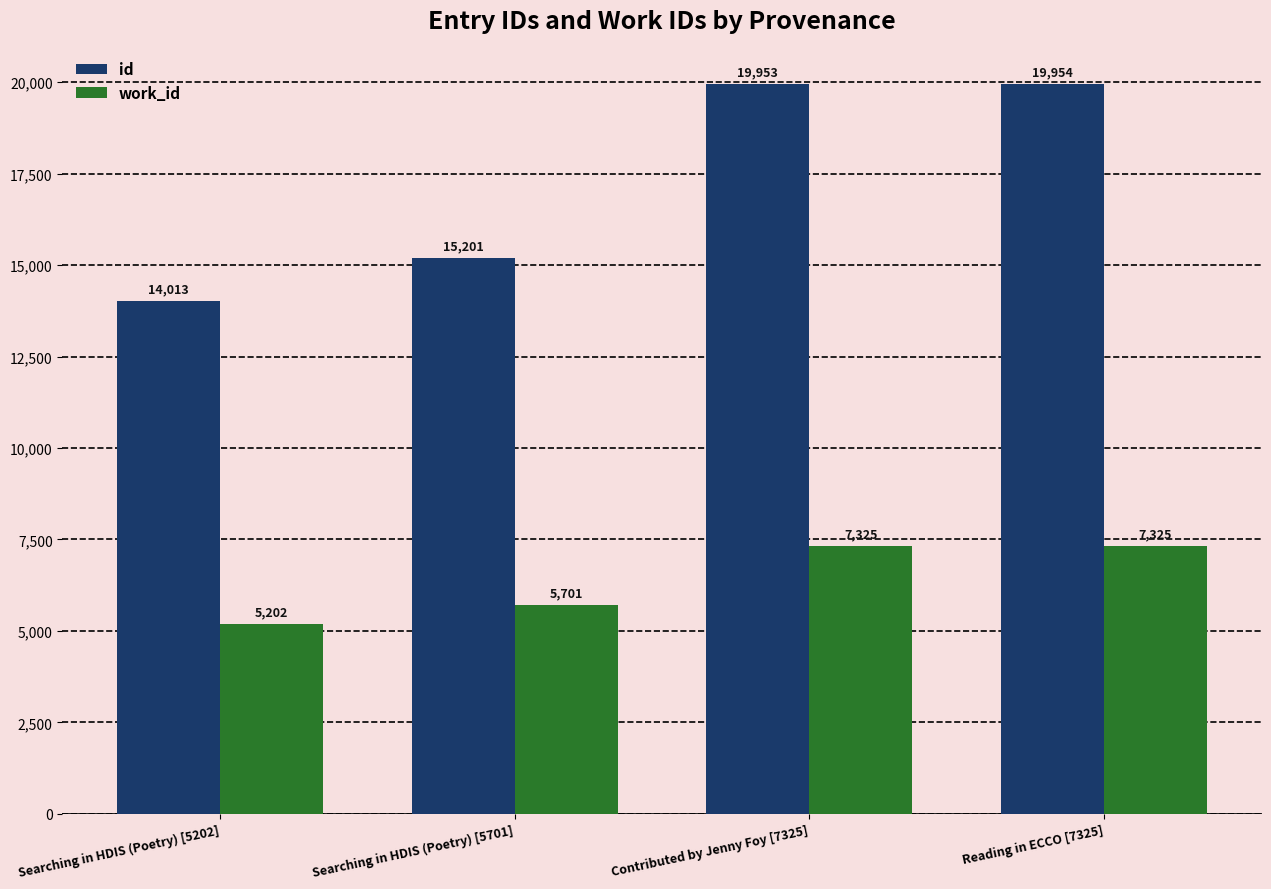

What position from the right is Searching in HDIS (Poetry) [5701]?

3